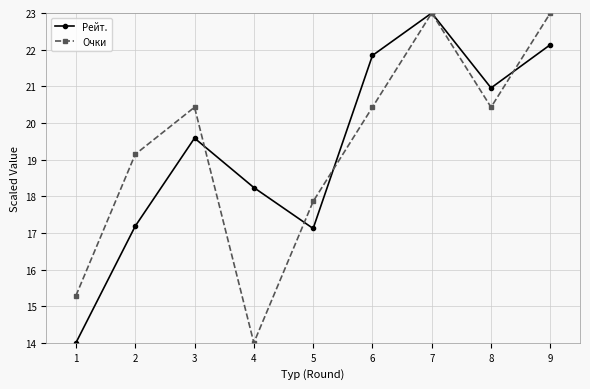

Is the value of Очки at 4 greater than the value of Рейт. at 5?

No